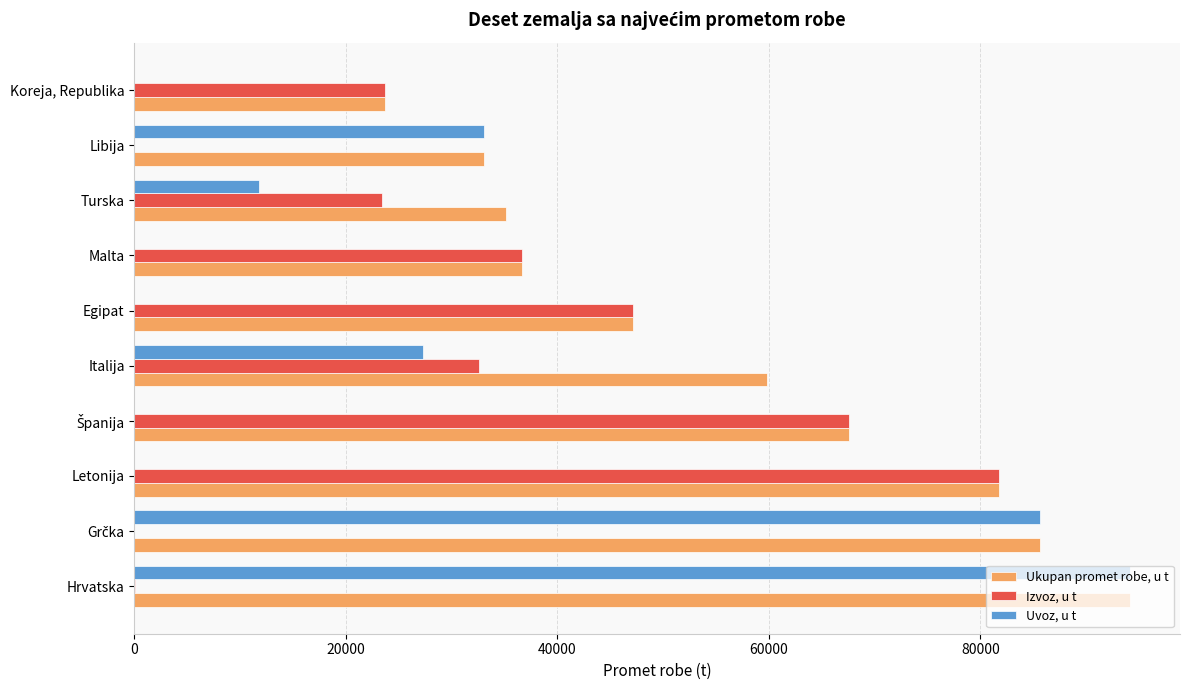

What is the sum of all Izvoz, u t values?

312776